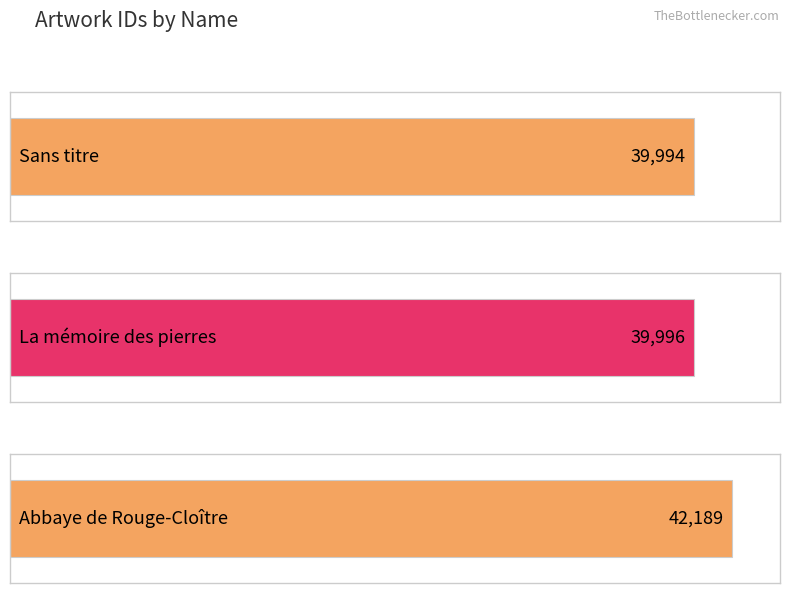

At which label does the data first exceed 39996?

Abbaye de Rouge-Cloître